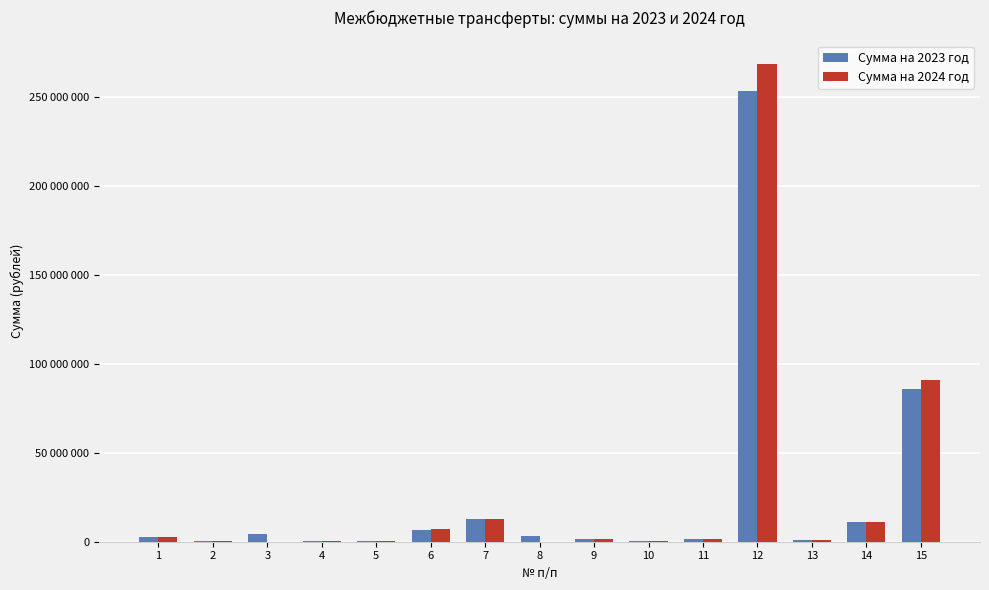

Are the bars grouped side by side (vs. stacked)?

Yes